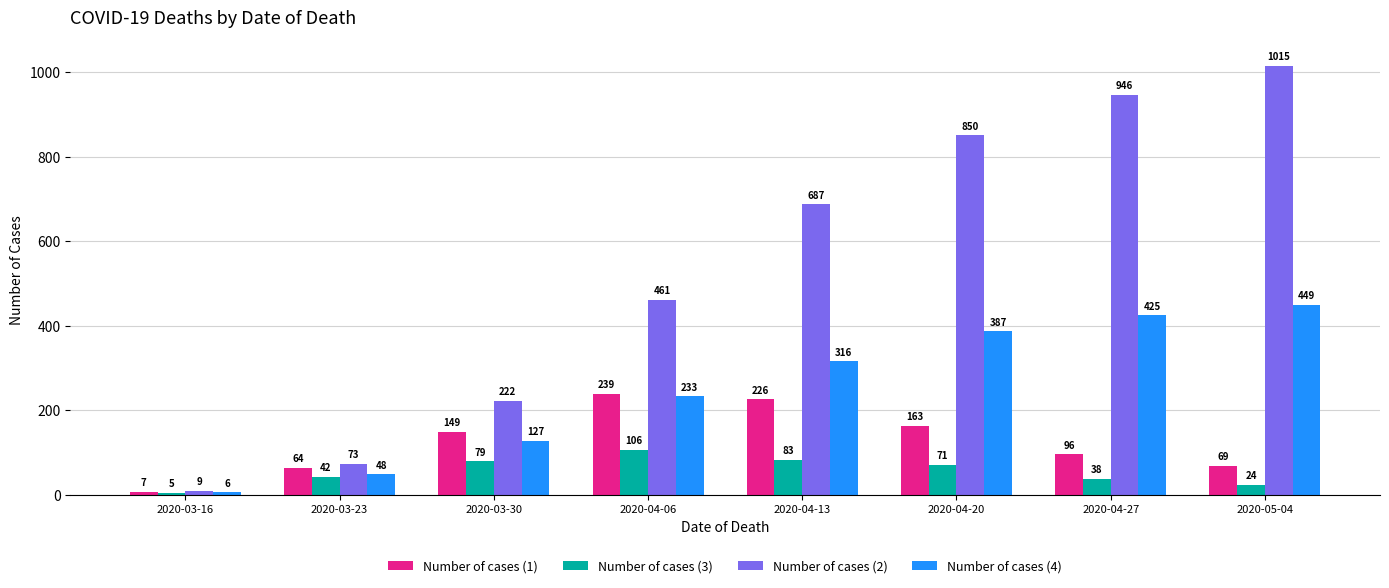

What is the sum of the Number of cases (2) values at 2020-04-13 and 2020-04-20?

1537